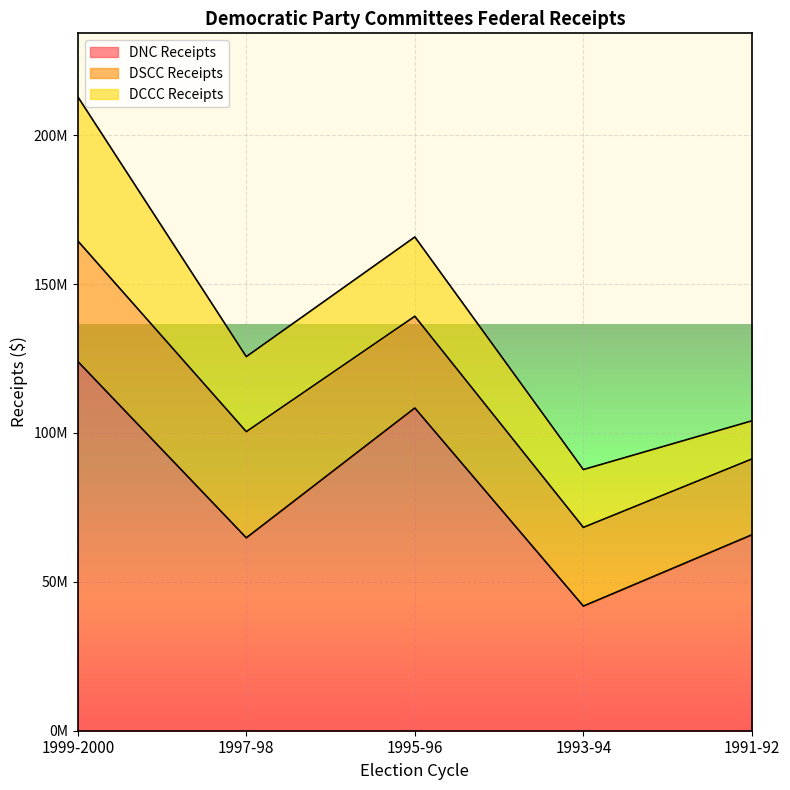

What is the total value across all series at 1995-96?

165794479